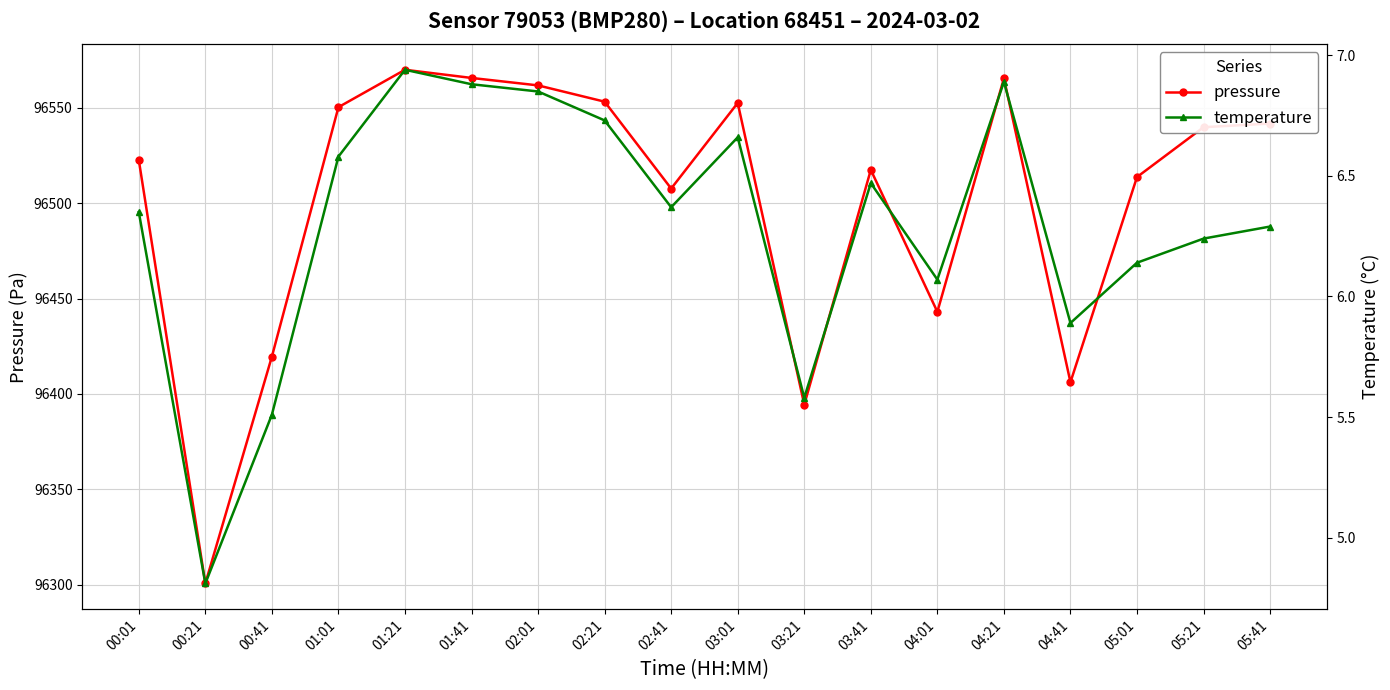

What is the label of the 3rd point from the right?

05:01